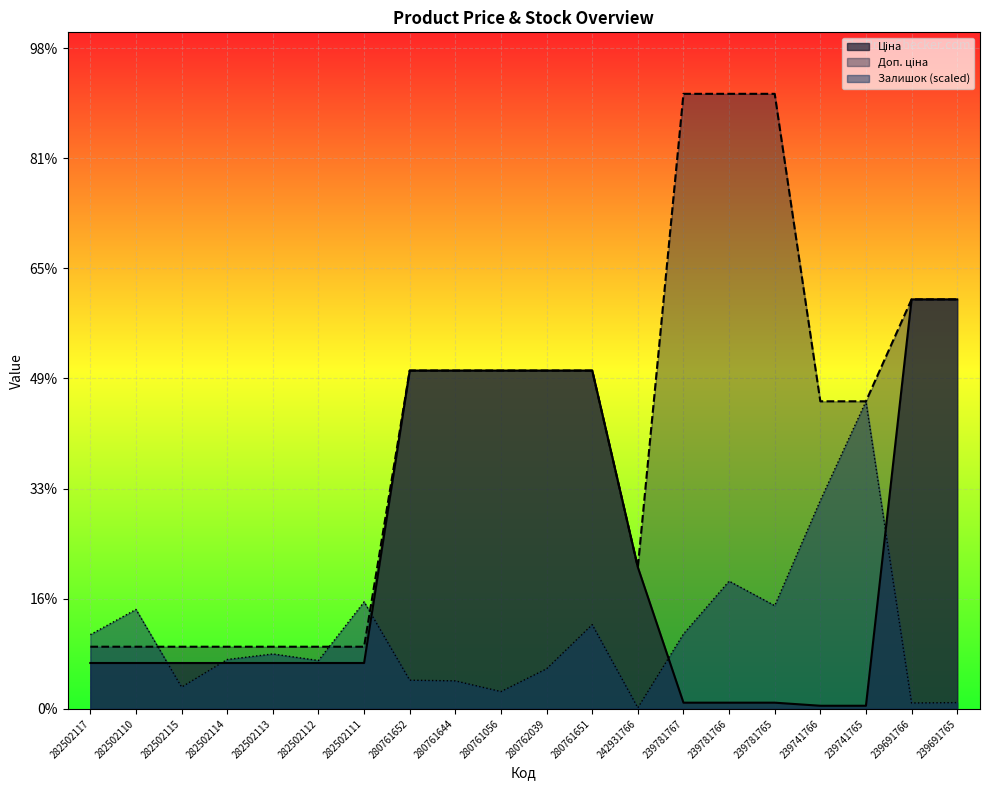

Where do Доп. ціна and Залишок first cross each other?

282502110 and 282502115